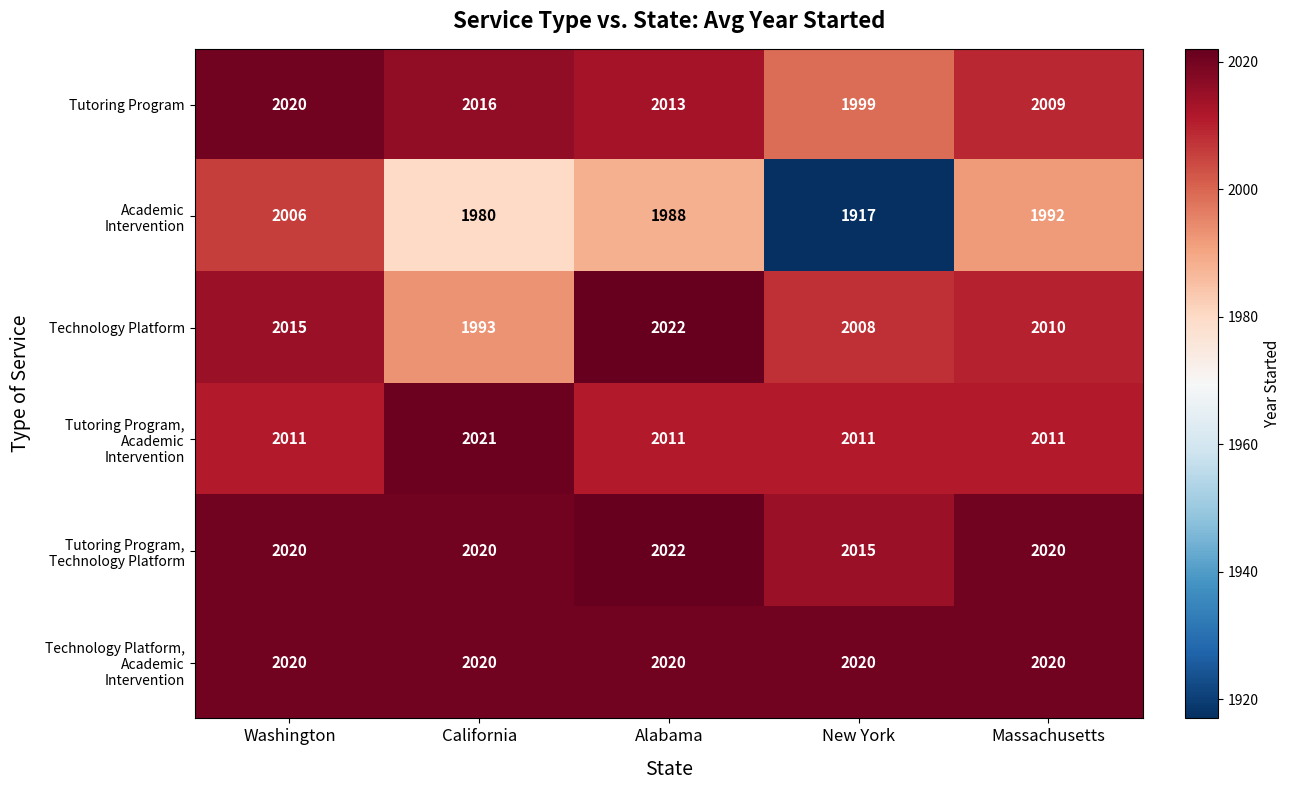

Between California and Massachusetts, which series saw the biggest shift?

Technology Platform